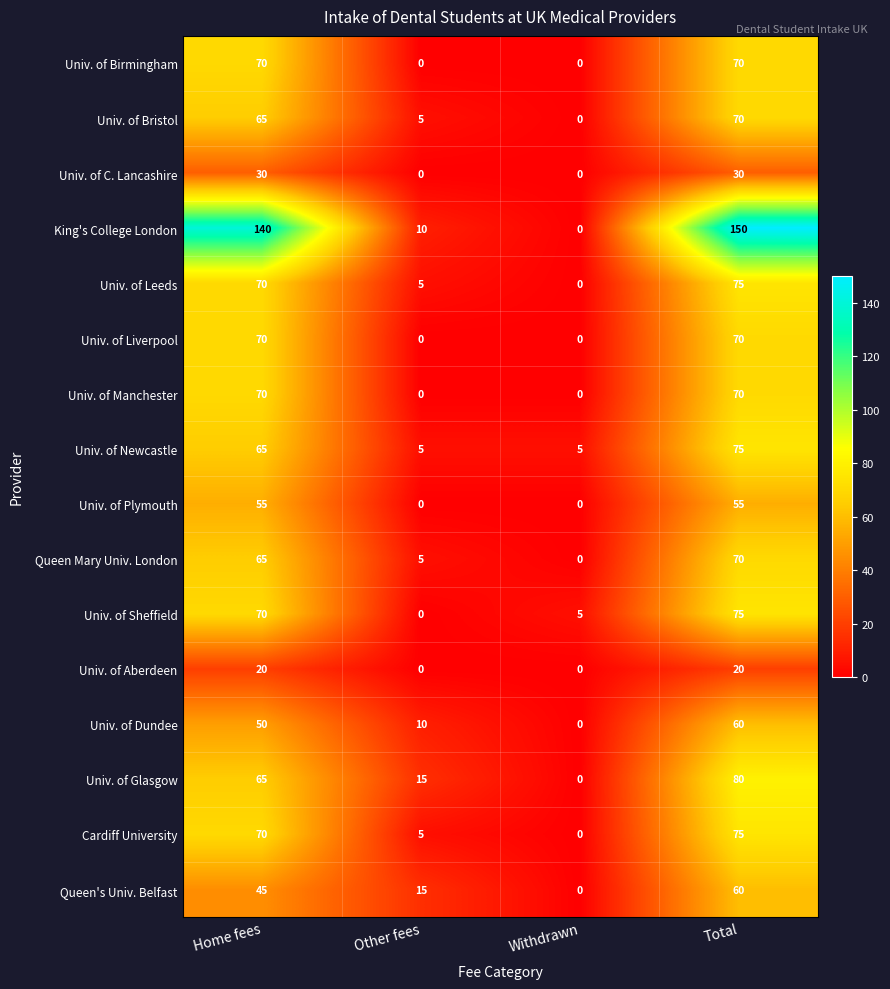

Which series has the largest total across all categories?

King's College London